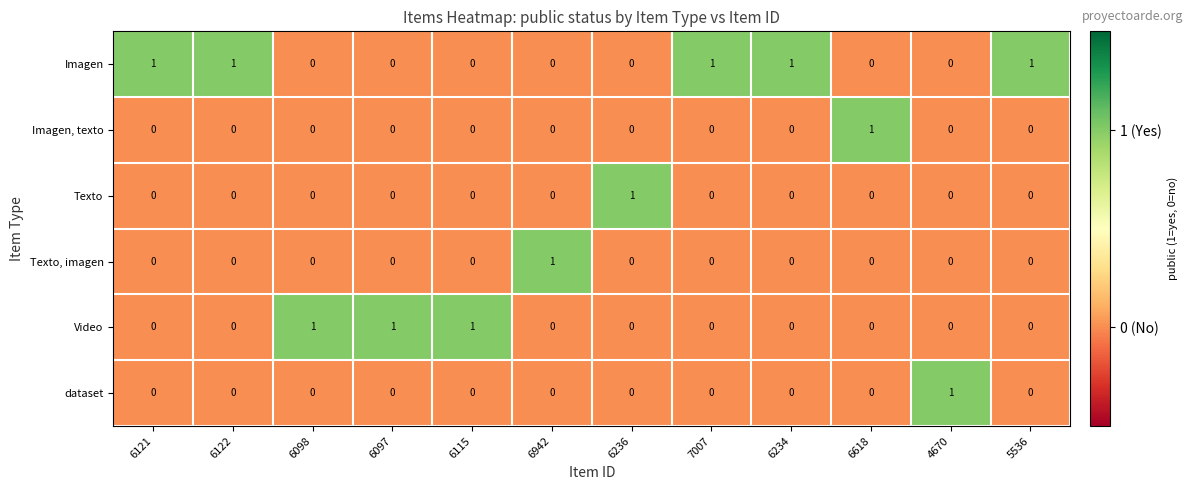

At how many categories does at least one series exceed 0?

12